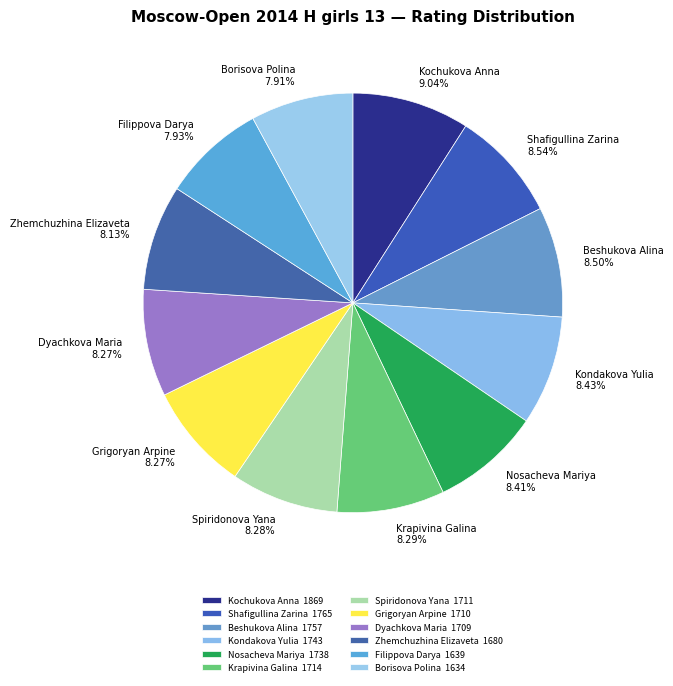

Which slice is the largest?

Kochukova Anna